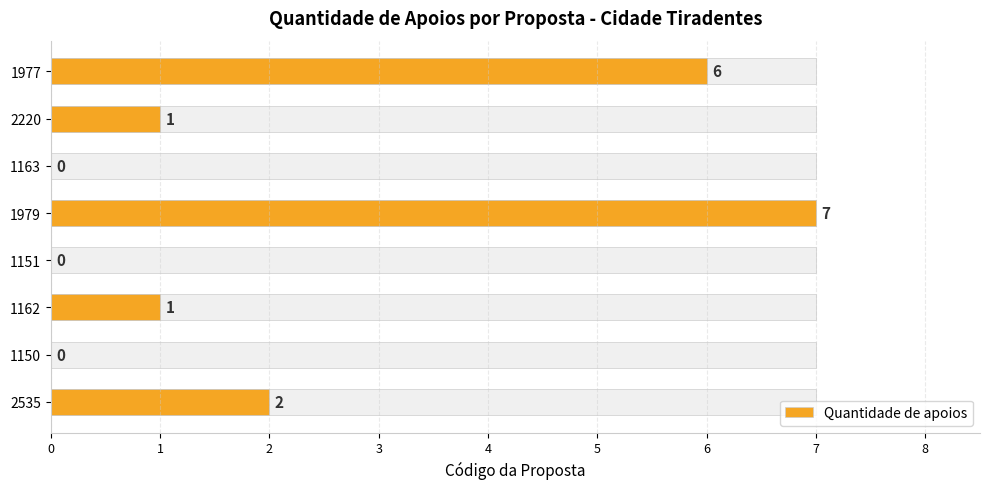

Is it true that the value at 1163 is 0?

True